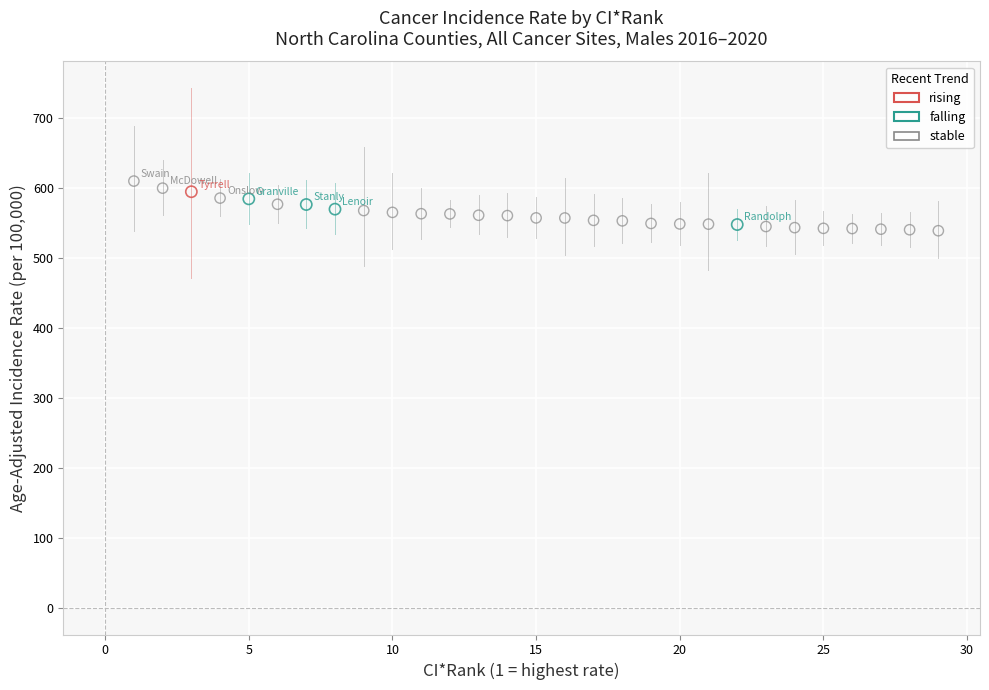

What are all the series names shown in the legend?

rising, falling, stable